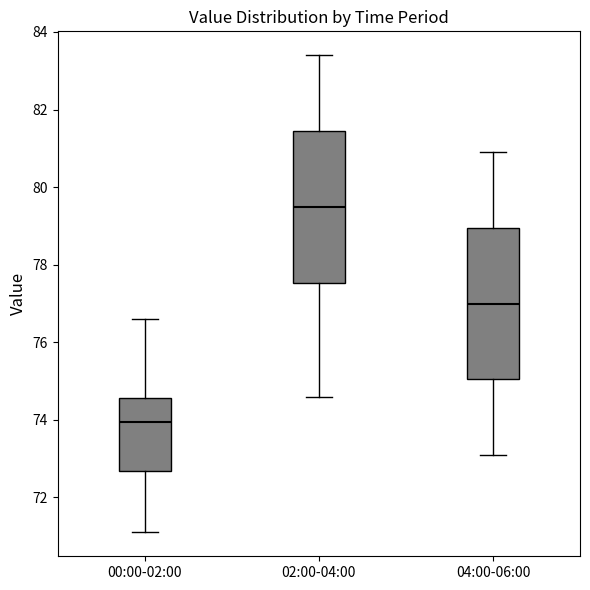

Where does the upper whisker of the box for 04:00-06:00 end on the y-axis? The values are not printed on the chart, so give them approximately, as read against the axis.

81.0